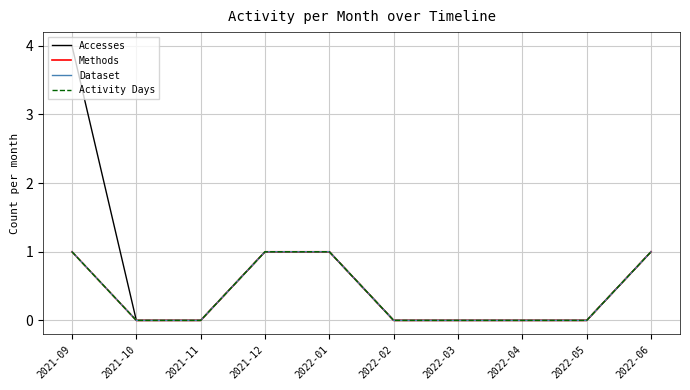

Which series changed the most between 2022-02 and 2022-04?

Accesses